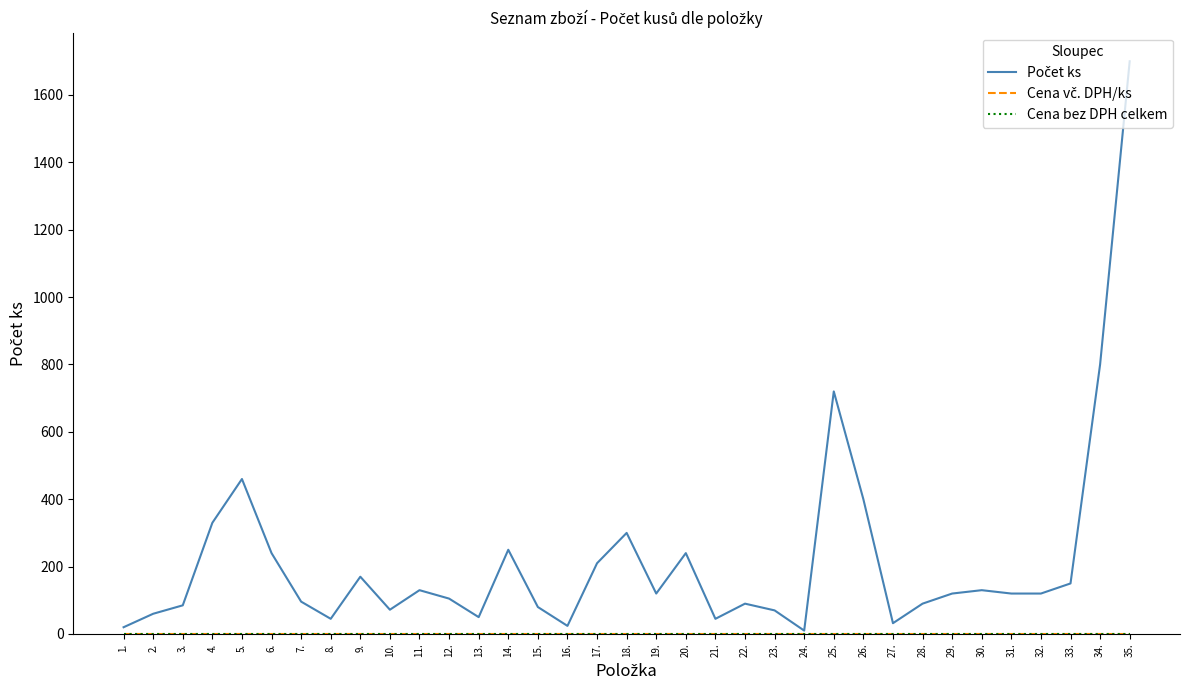

Does the chart display data point markers on the line(s)?

No